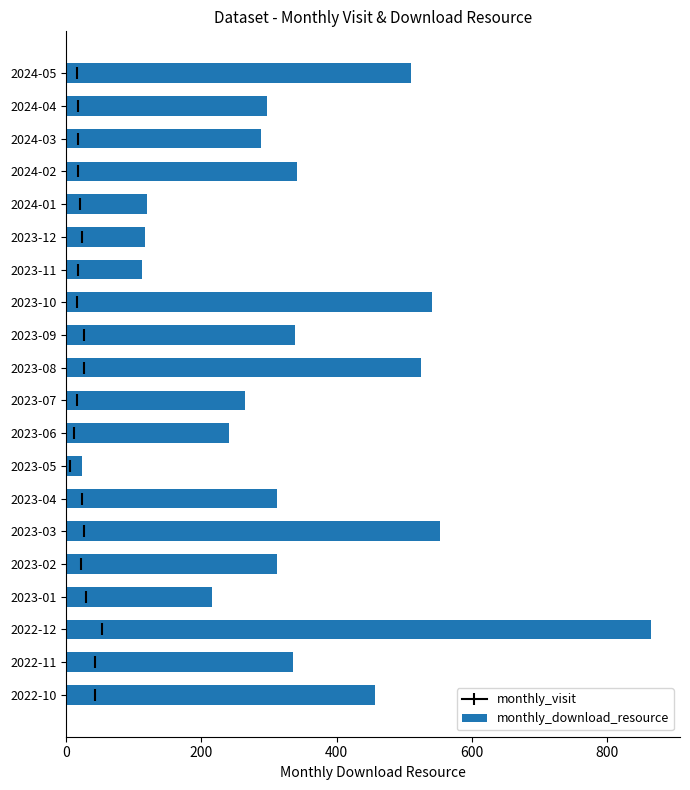

The value at 2023-08 is 525. True or false?

True